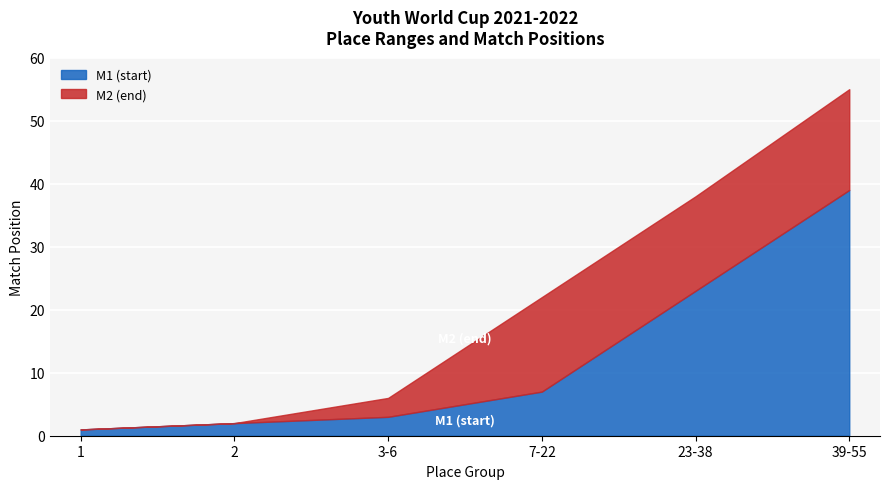

Is the value of M1 (start) at 1 greater than the value of M2 (end) at 3-6?

No